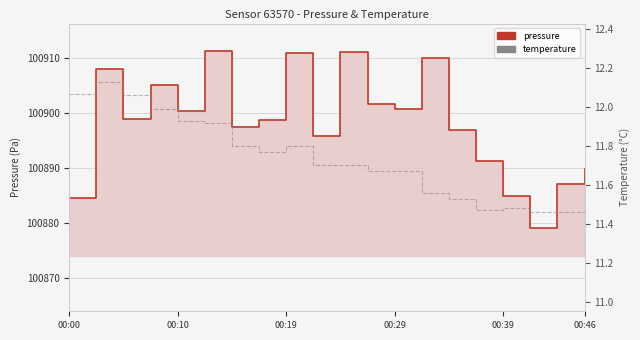

At how many categories does at least one series exceed 59990?

20